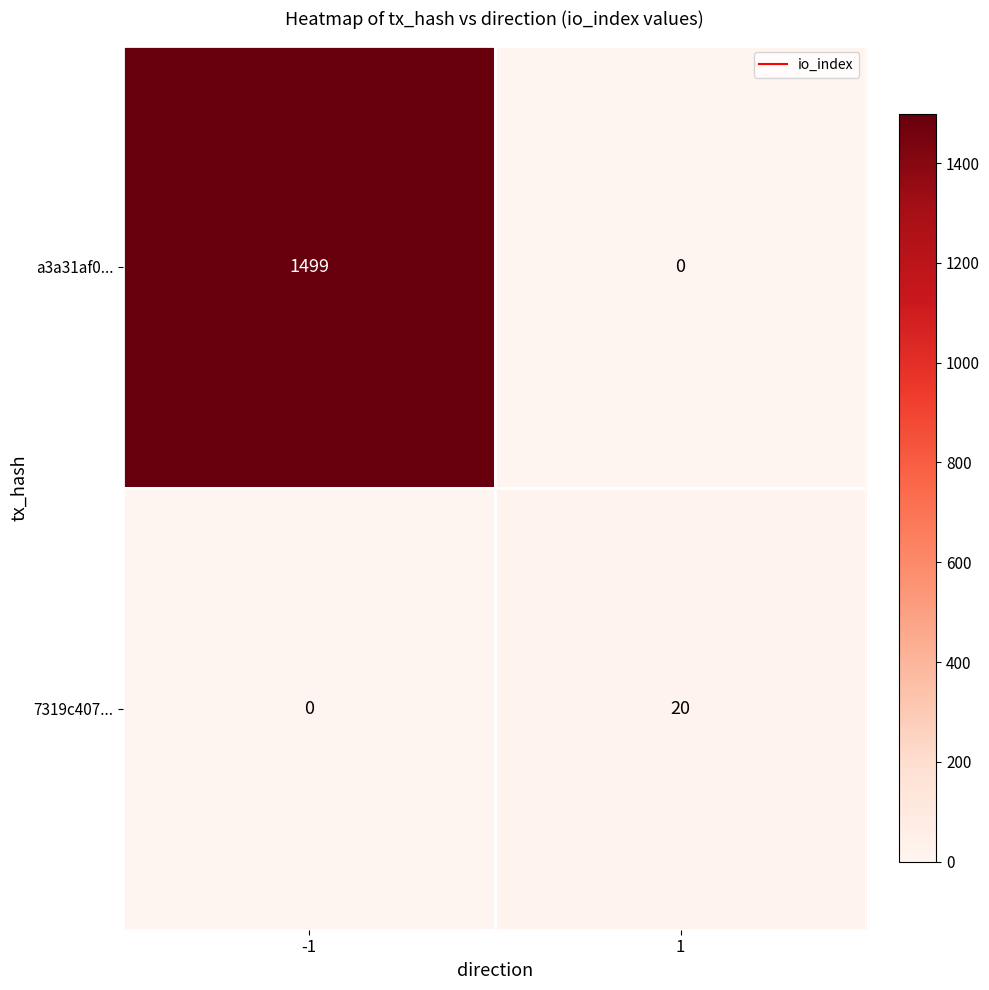

What is the greatest value displayed?

1499